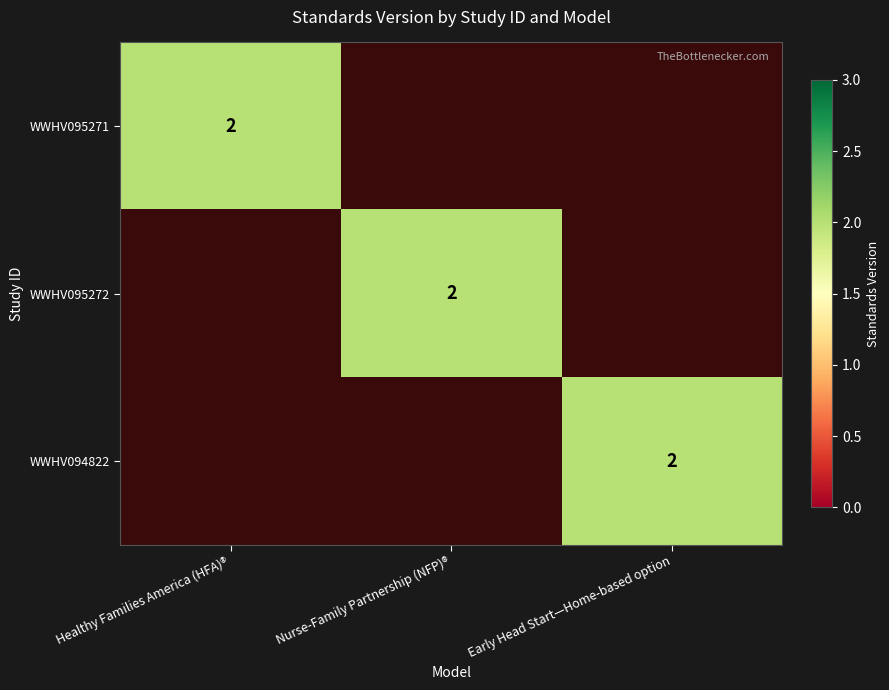

True or false: WWHV095271 has a value of 3 at Healthy Families America (HFA)®.

False